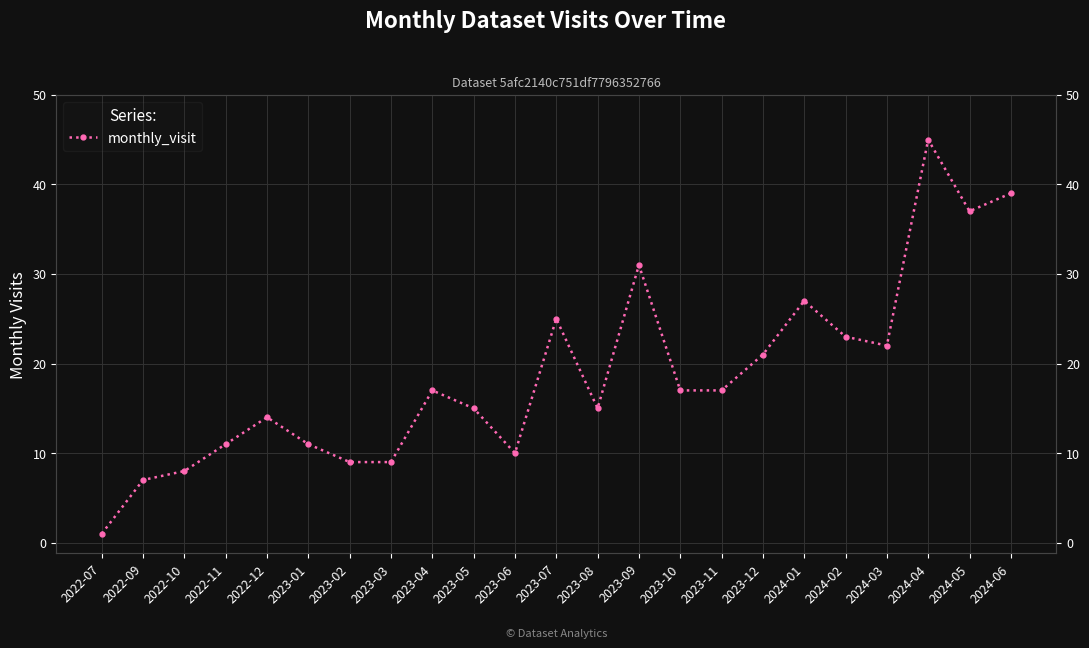

At which category does the data reach its first local valley?

2023-06